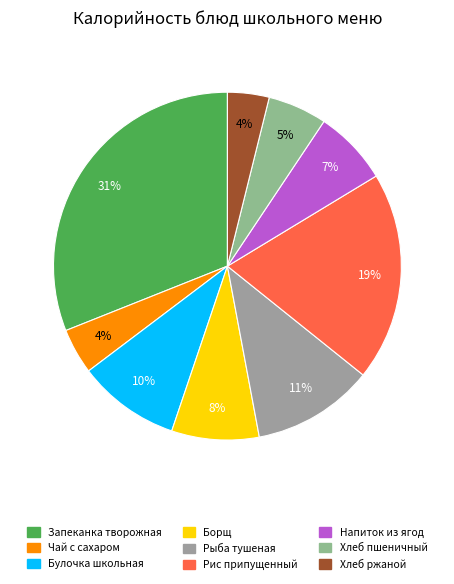

Is there any slice that represents more than half of the pie?

No